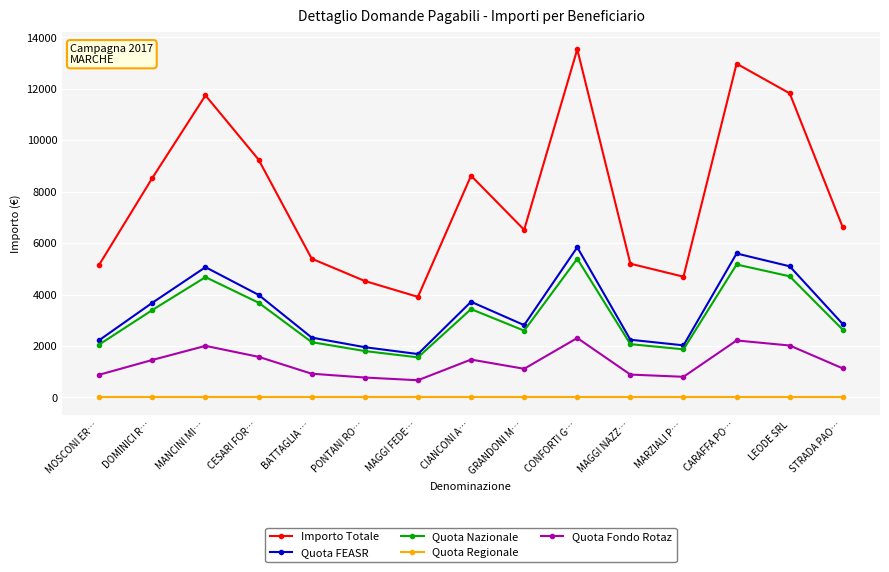

List the series in order of their peak value, highest first.

Importo Totale, Quota FEASR, Quota Nazionale, Quota Fondo Rotaz, Quota Regionale